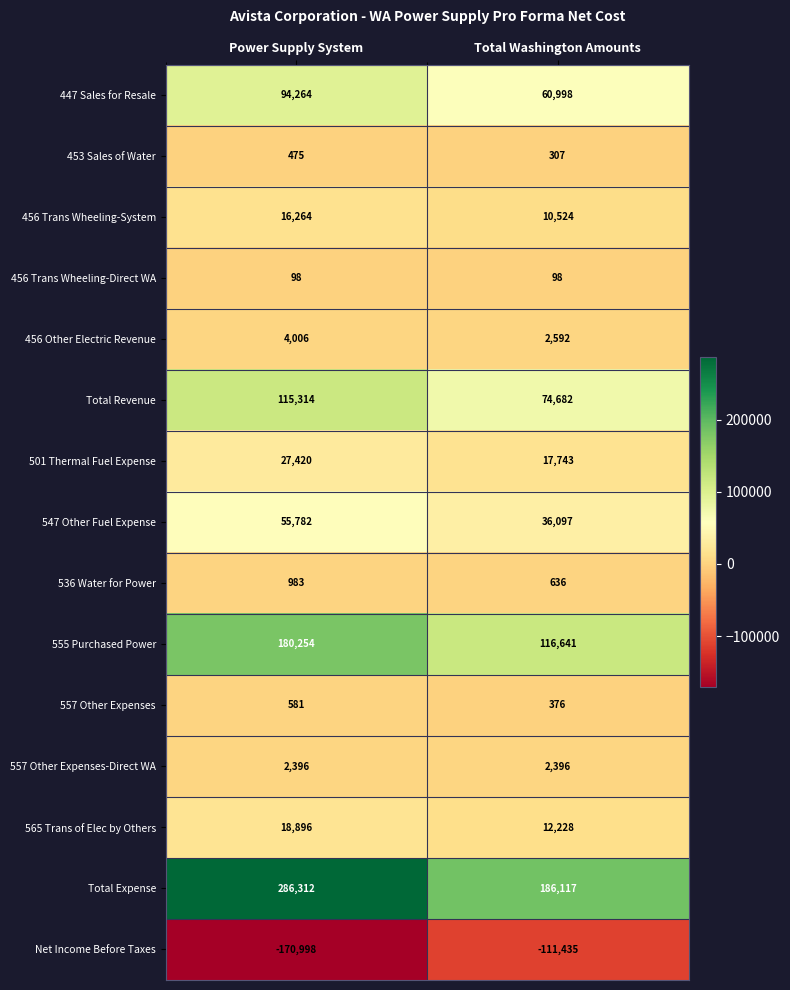

What is the maximum value for Total Revenue?

115314